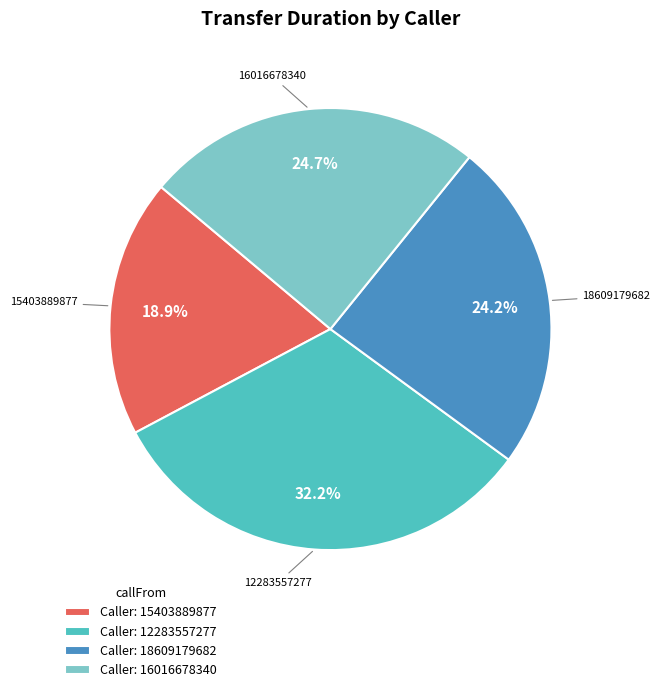

What is the ratio of the value at 18609179682 to the value at 12283557277?

0.8